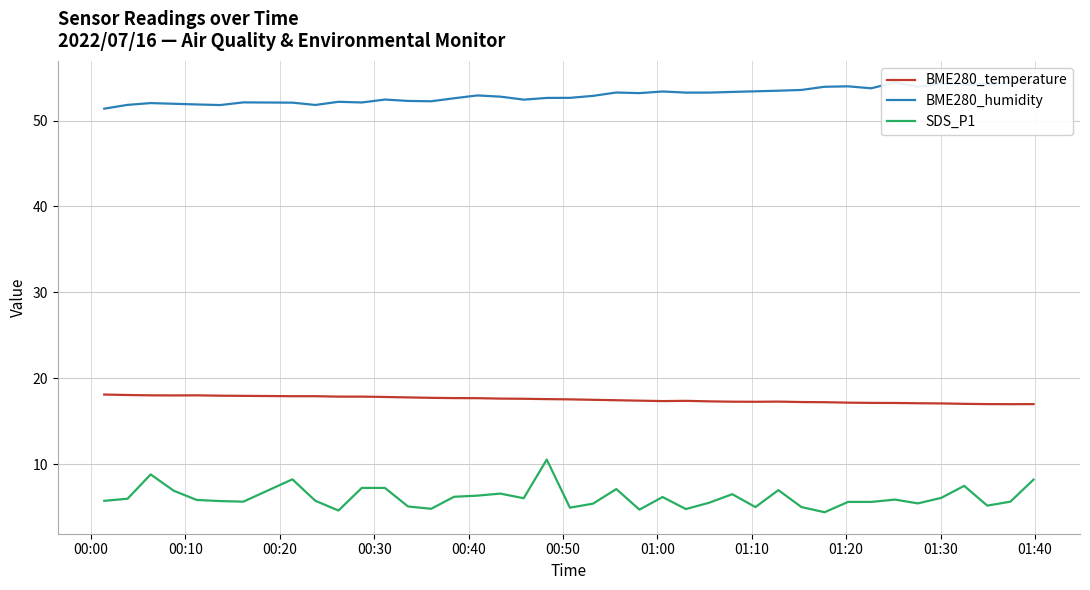

True or false: BME280_temperature and SDS_P1 intersect in this chart.

False